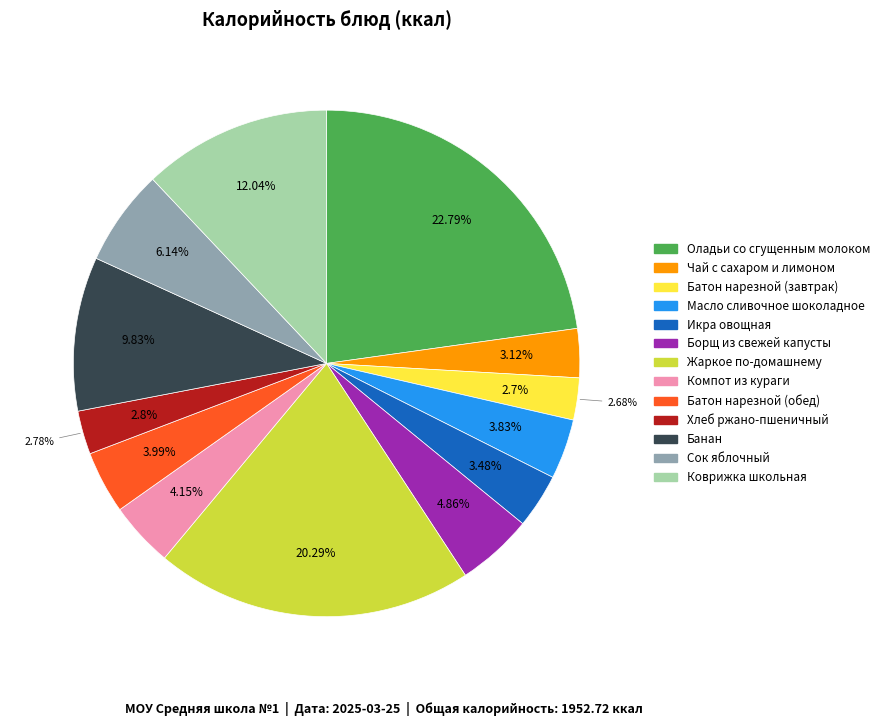

Is the sum of Борщ из свежей капусты and Компот из кураги greater than half?

No